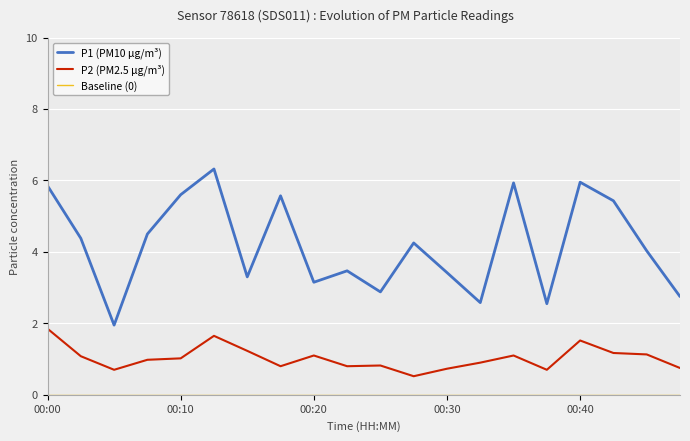

True or false: P2 (PM2.5 µg/m³) and P1 (PM10 µg/m³) cross at least once.

False